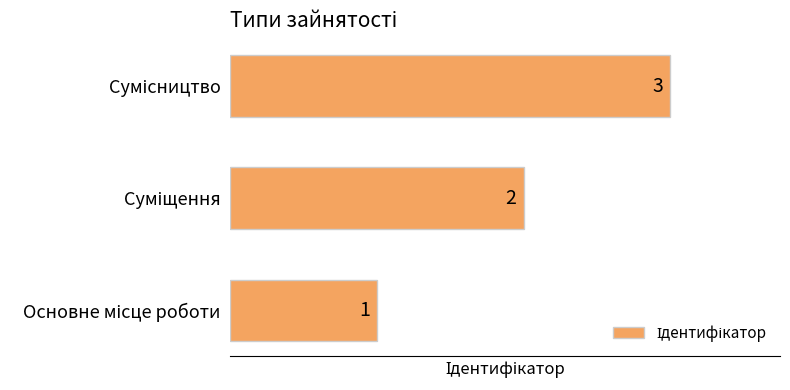

What is the greatest value displayed?

3